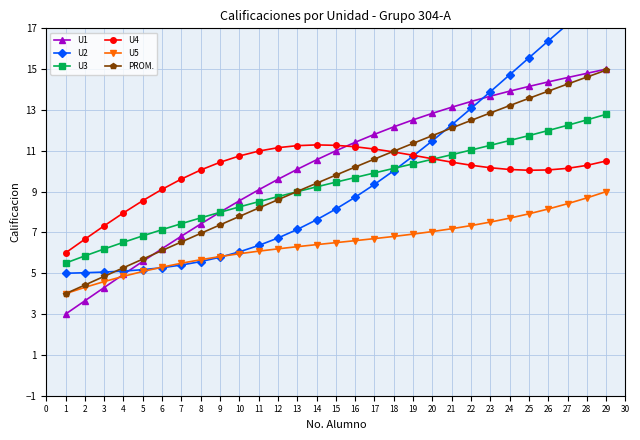

Is the value of PROM. at 17 greater than the value of U3 at 11?

Yes